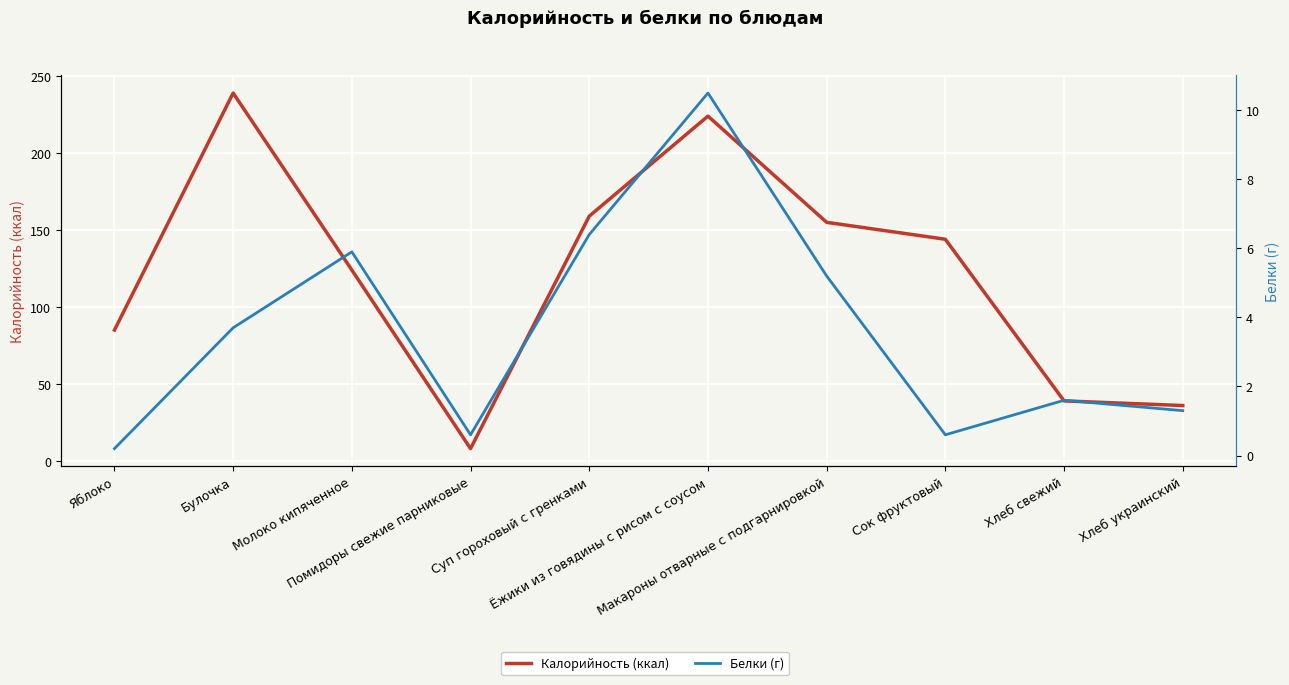

List the series in order of their overall mean, highest first.

Калорийность (ккал), Белки (г)